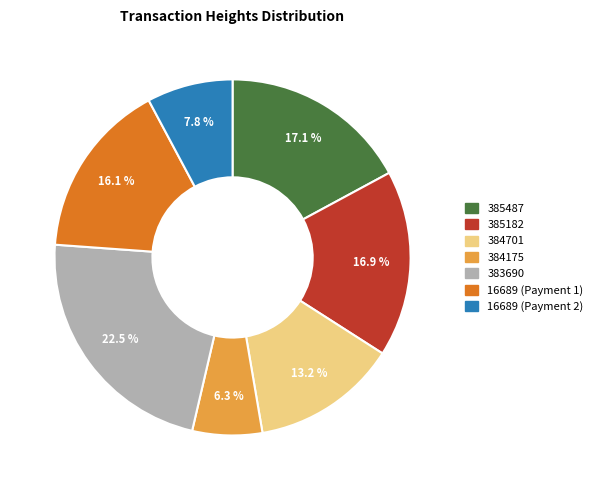

To the nearest percent, what is the difference between the 385487 and 384701 slice percentages?

4%